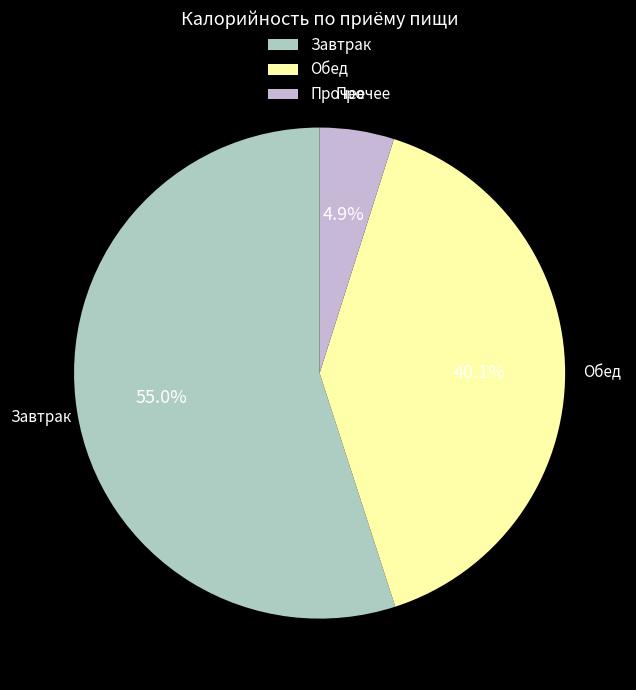

What is the majority slice?

Завтрак